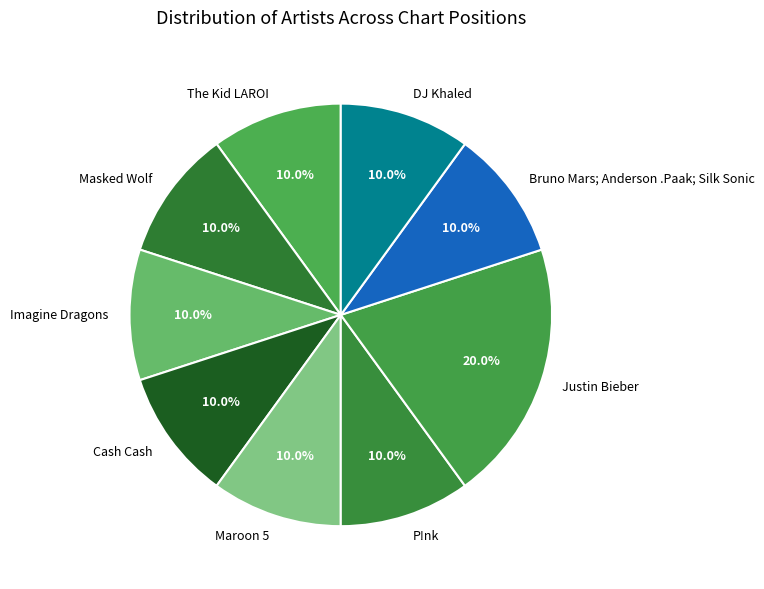

Is it true that Maroon 5 is 10% of the pie?

True